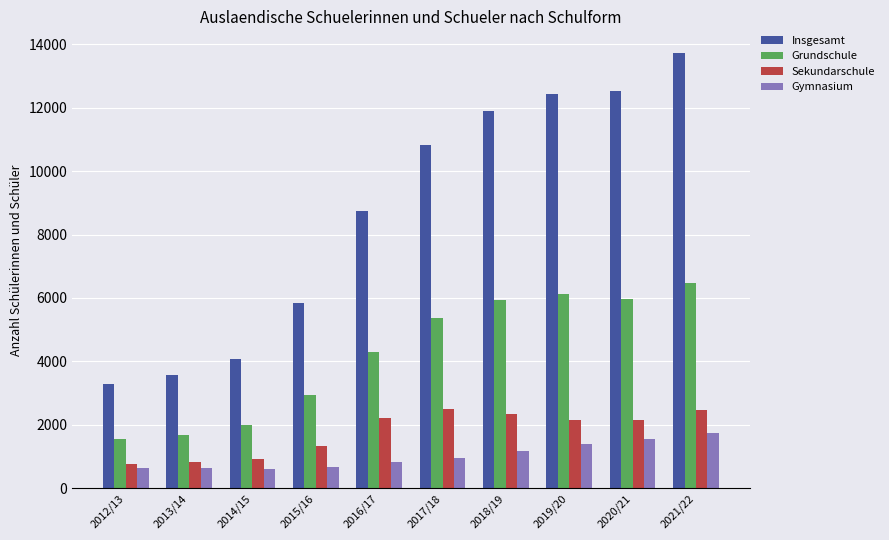

What is the difference between the maximum and minimum values in the Insgesamt series?

10416